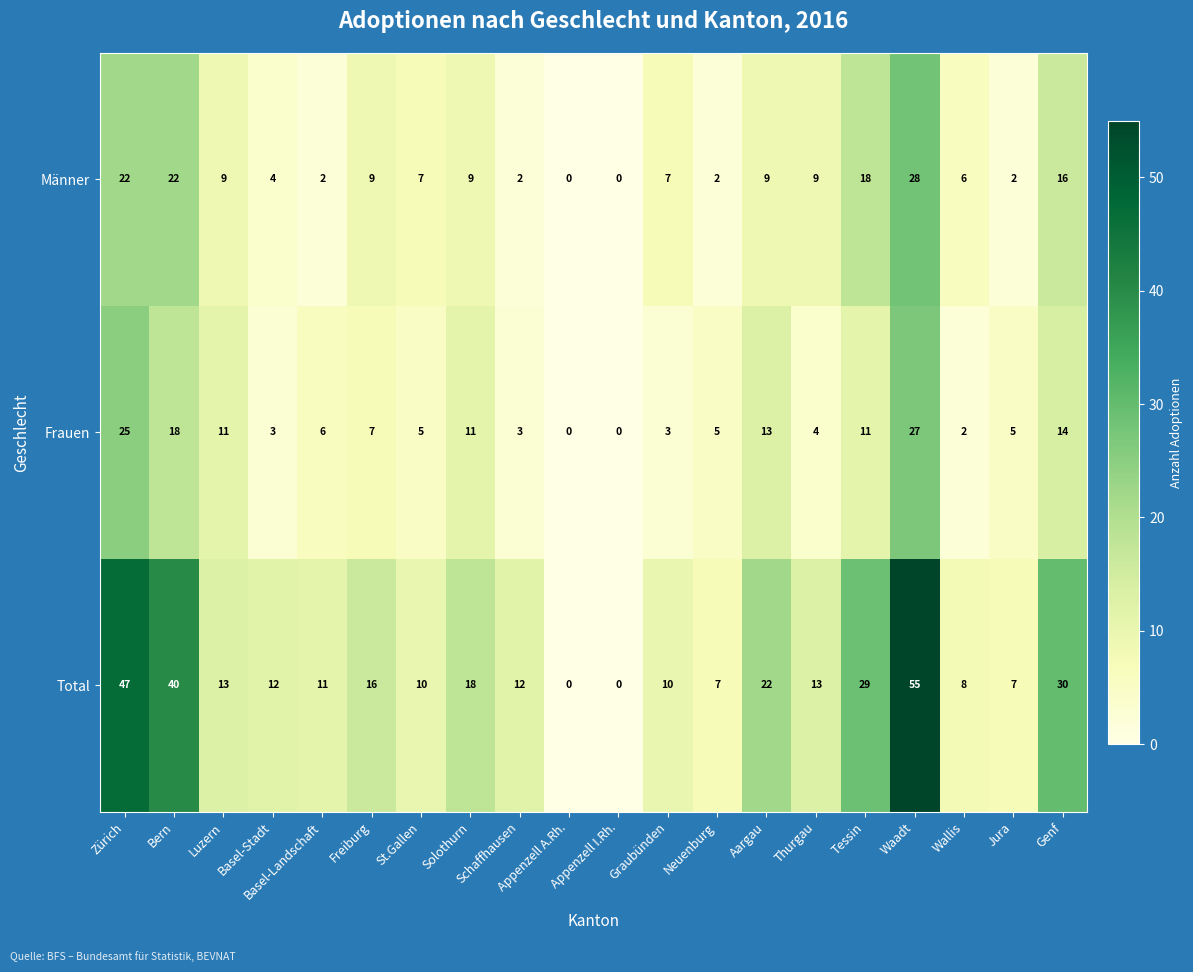

The Männer series shows 28 at Waadt. True or false?

True